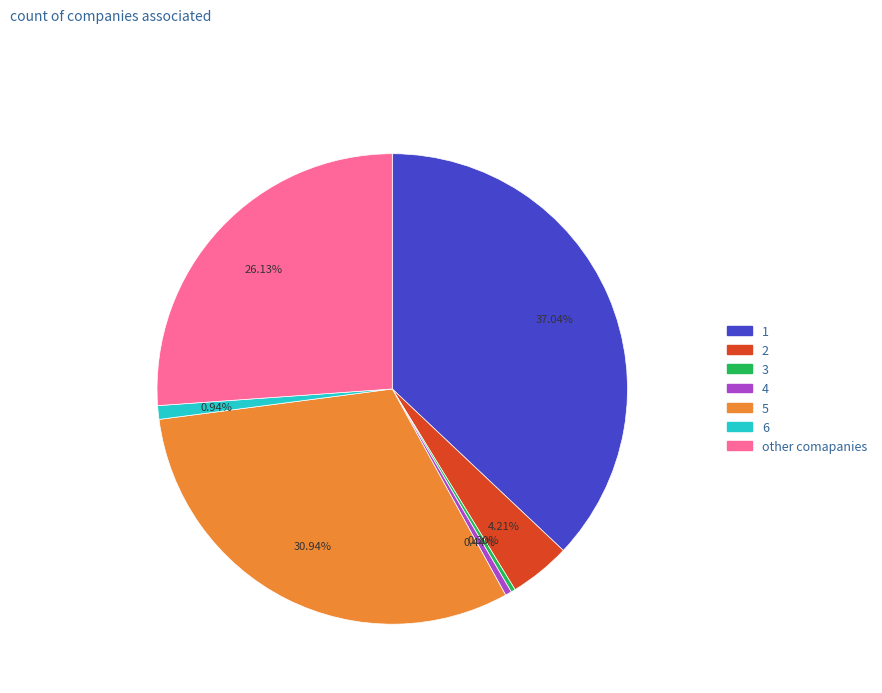

To the nearest percent, what percentage of the pie is 1?

37%